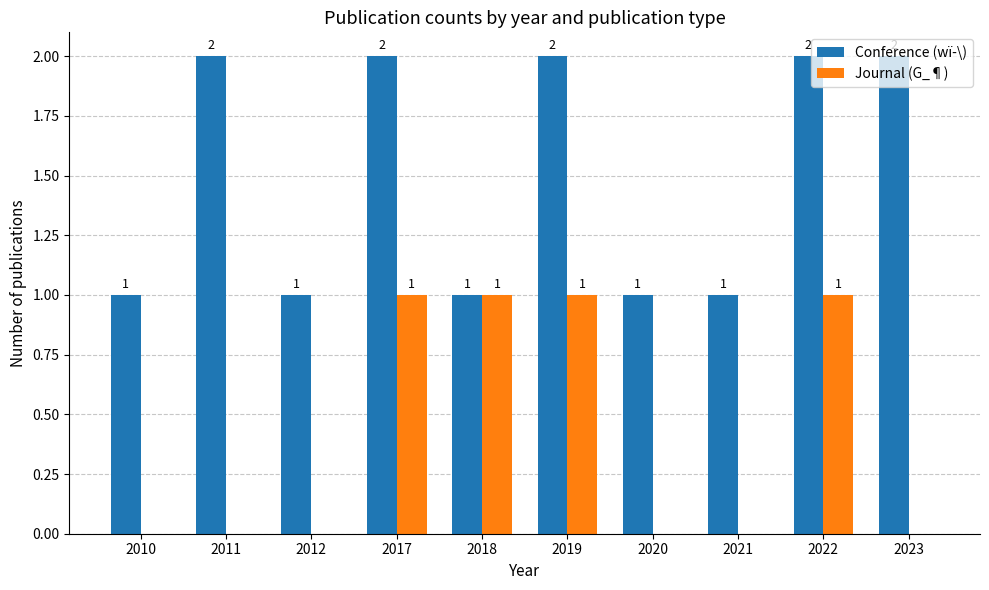

Which series has the largest total across all categories?

Conference (wï­\)